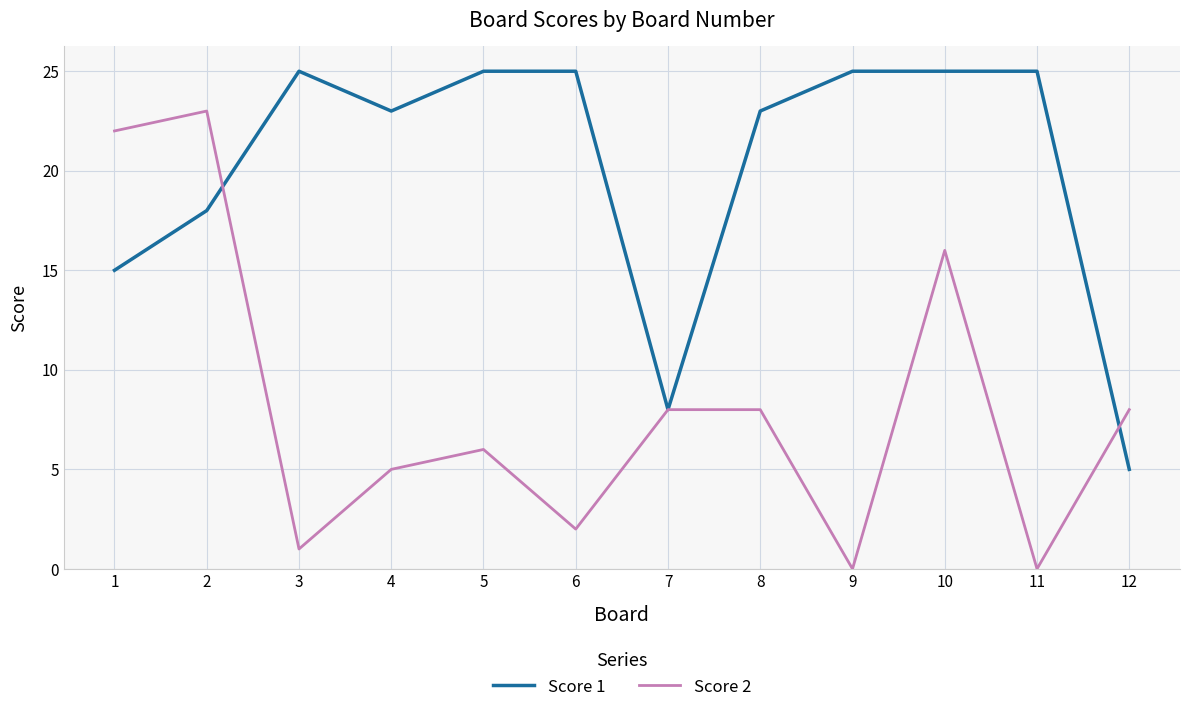

What is the approximate value of Score 1 at 3, to the nearest 5?

25